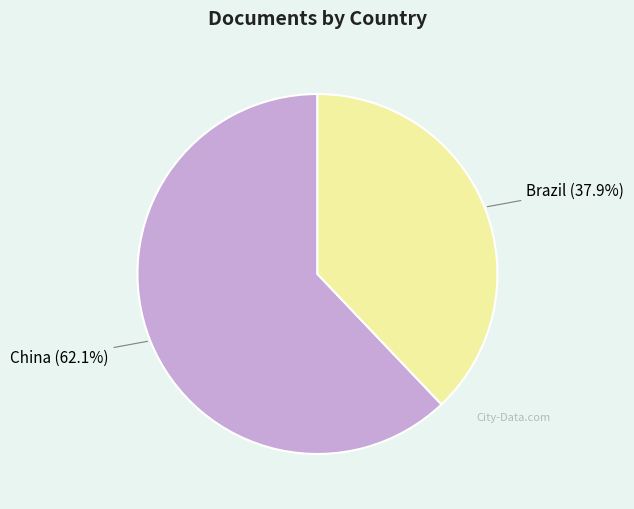

Is the sum of China and Brazil greater than half?

Yes